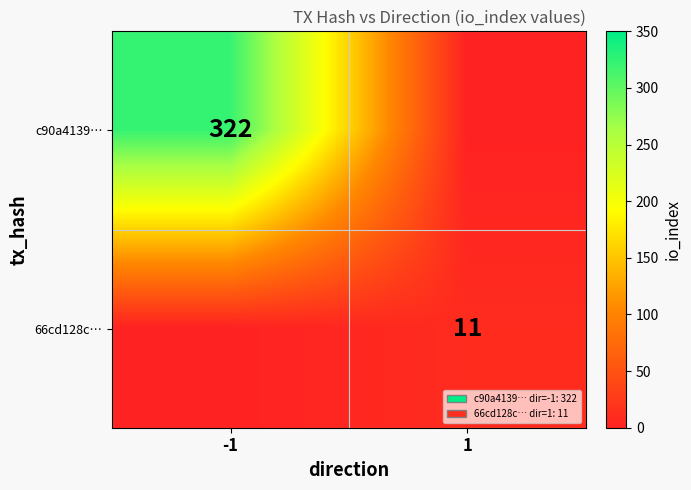

Is the value of 66cd128c… at 1 greater than the value of c90a4139… at -1?

No